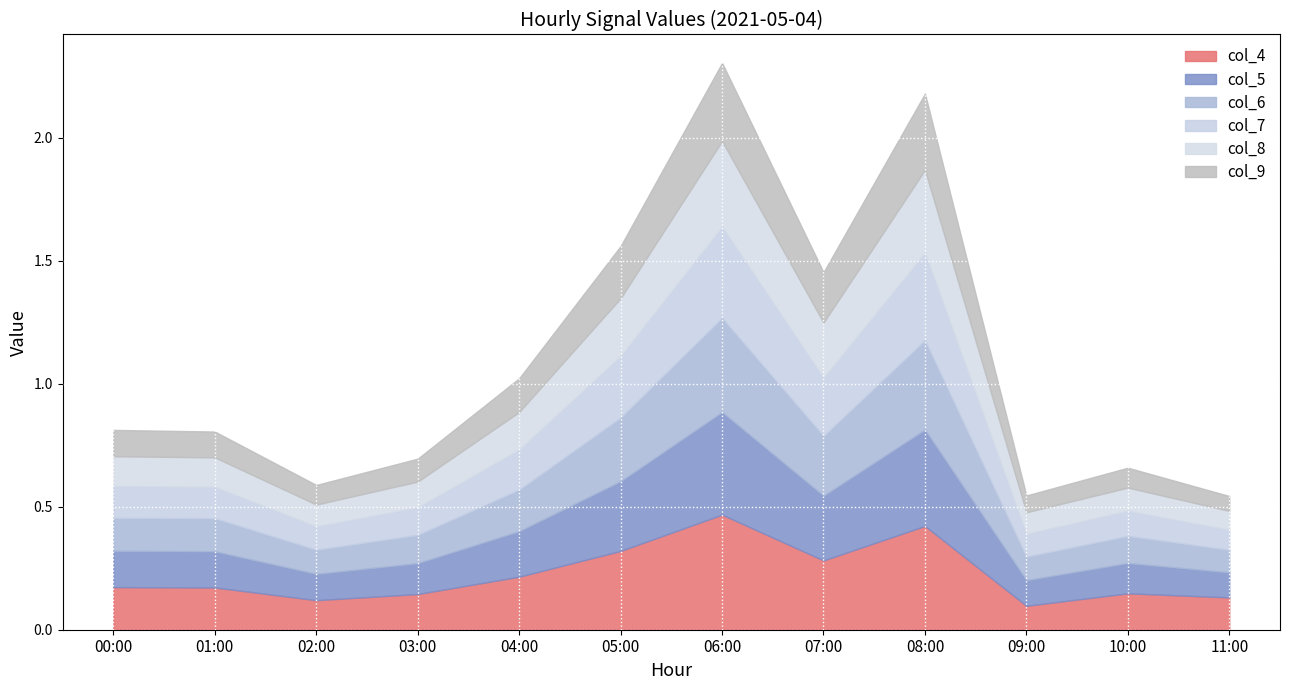

Is it true that col_4 equals 0.1 at 00:00?

False